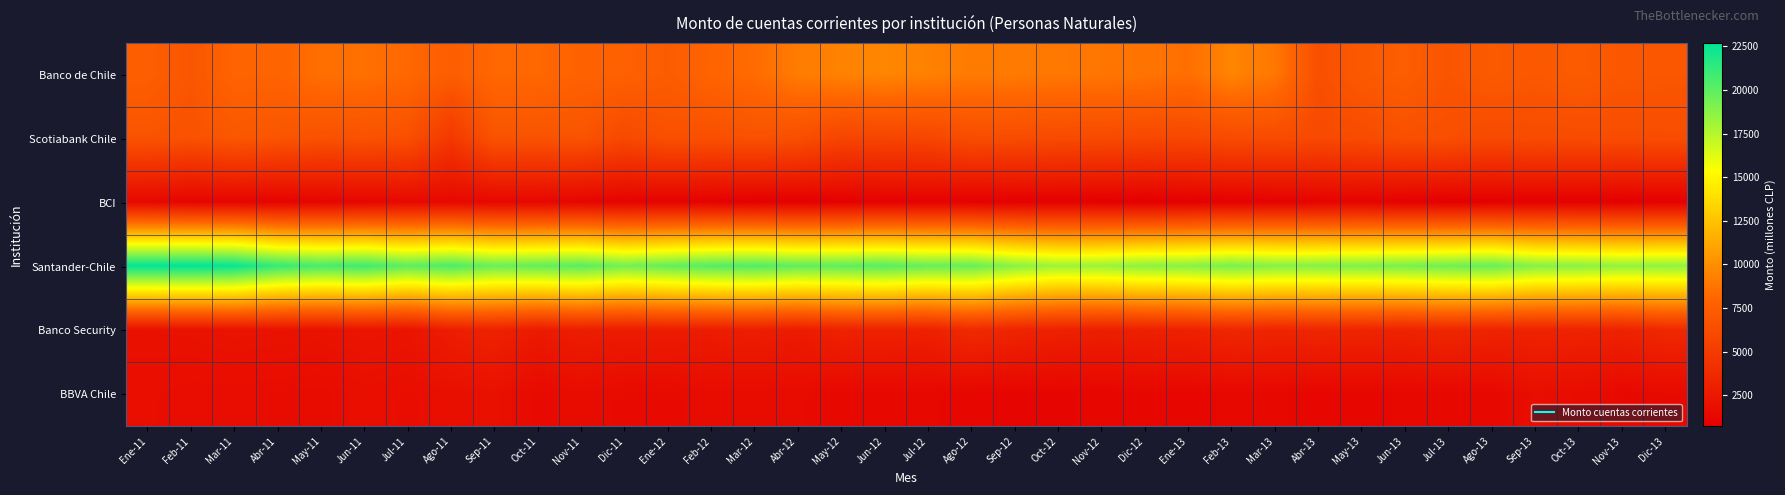

At how many categories does at least one series exceed 9411?

36